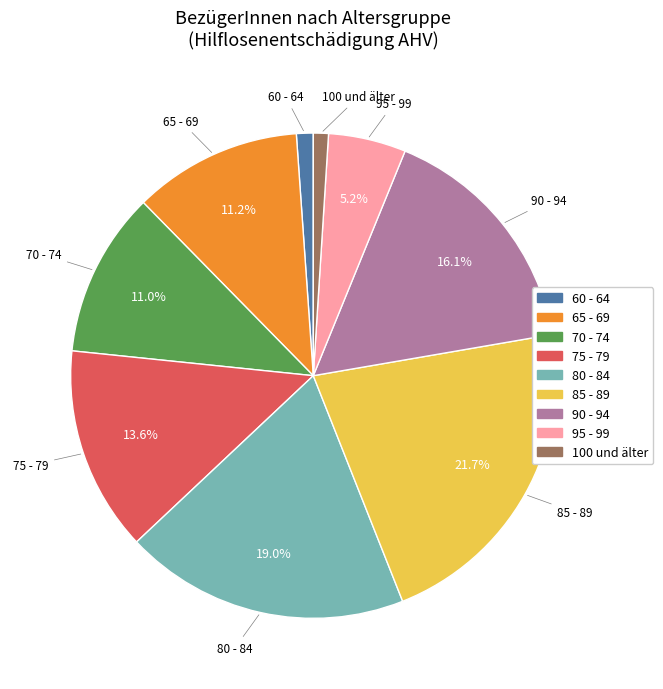

Is there any slice that represents more than half of the pie?

No